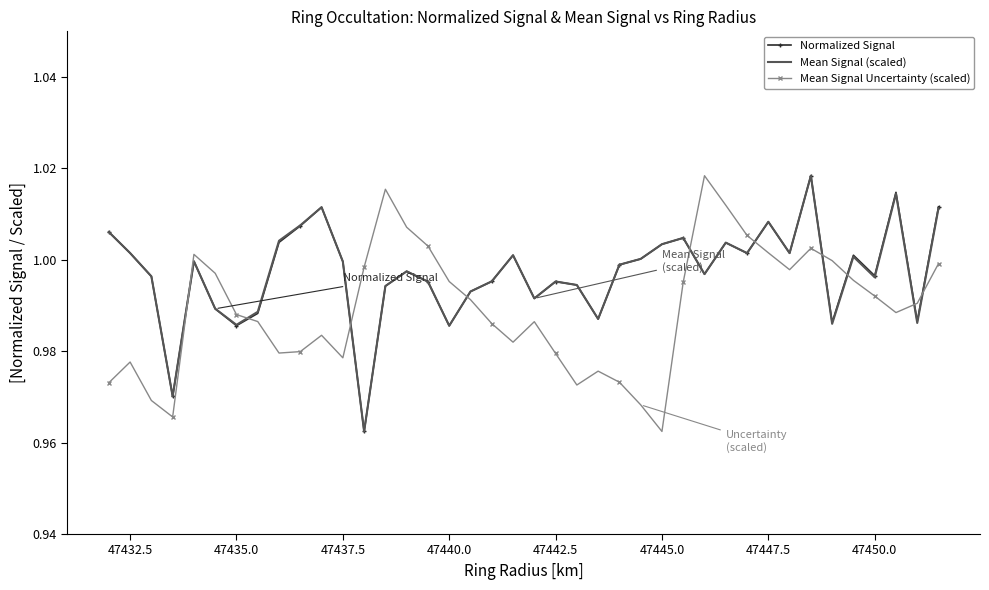

How many times do Mean Signal Uncertainty (scaled) and Normalized Signal cross each other?

10